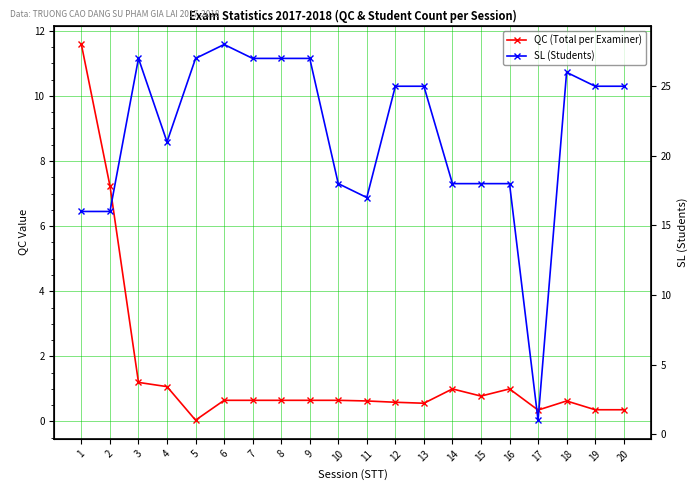

How many lines are shown in the chart?

2